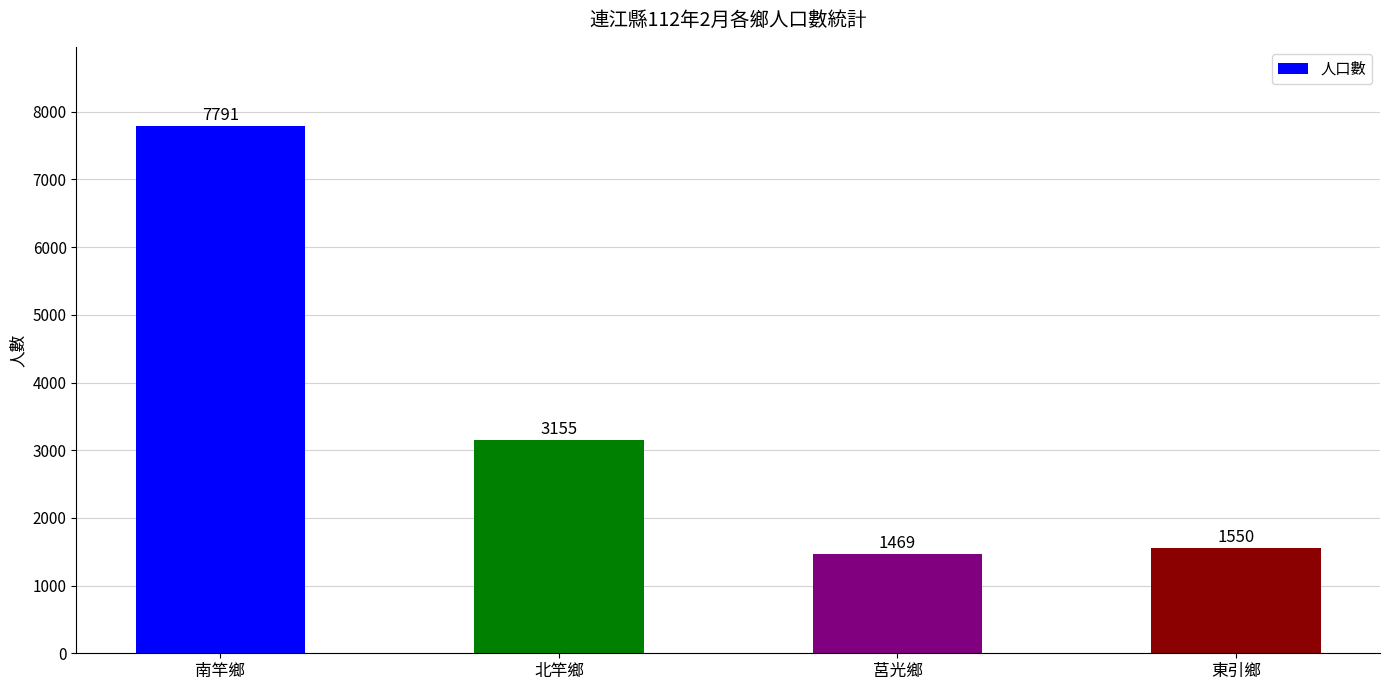

Read the value at 莒光鄉.

1469